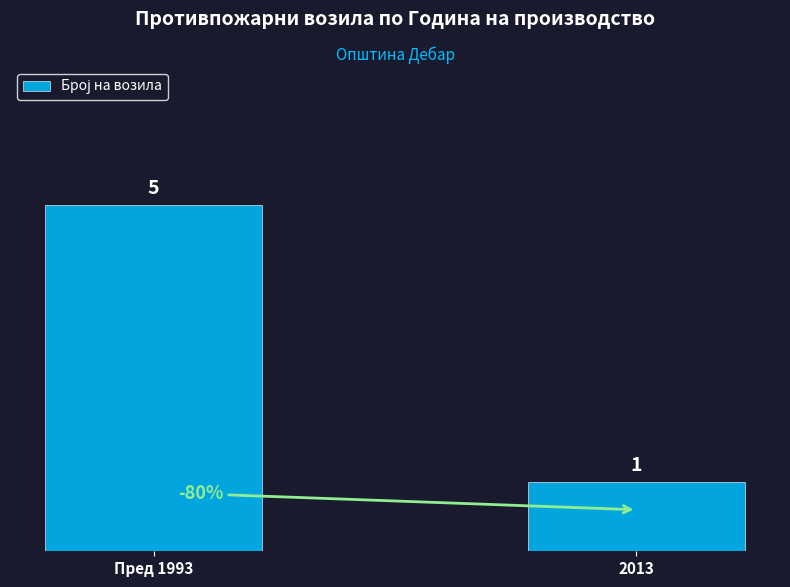

What is the maximum value shown in the chart?

5